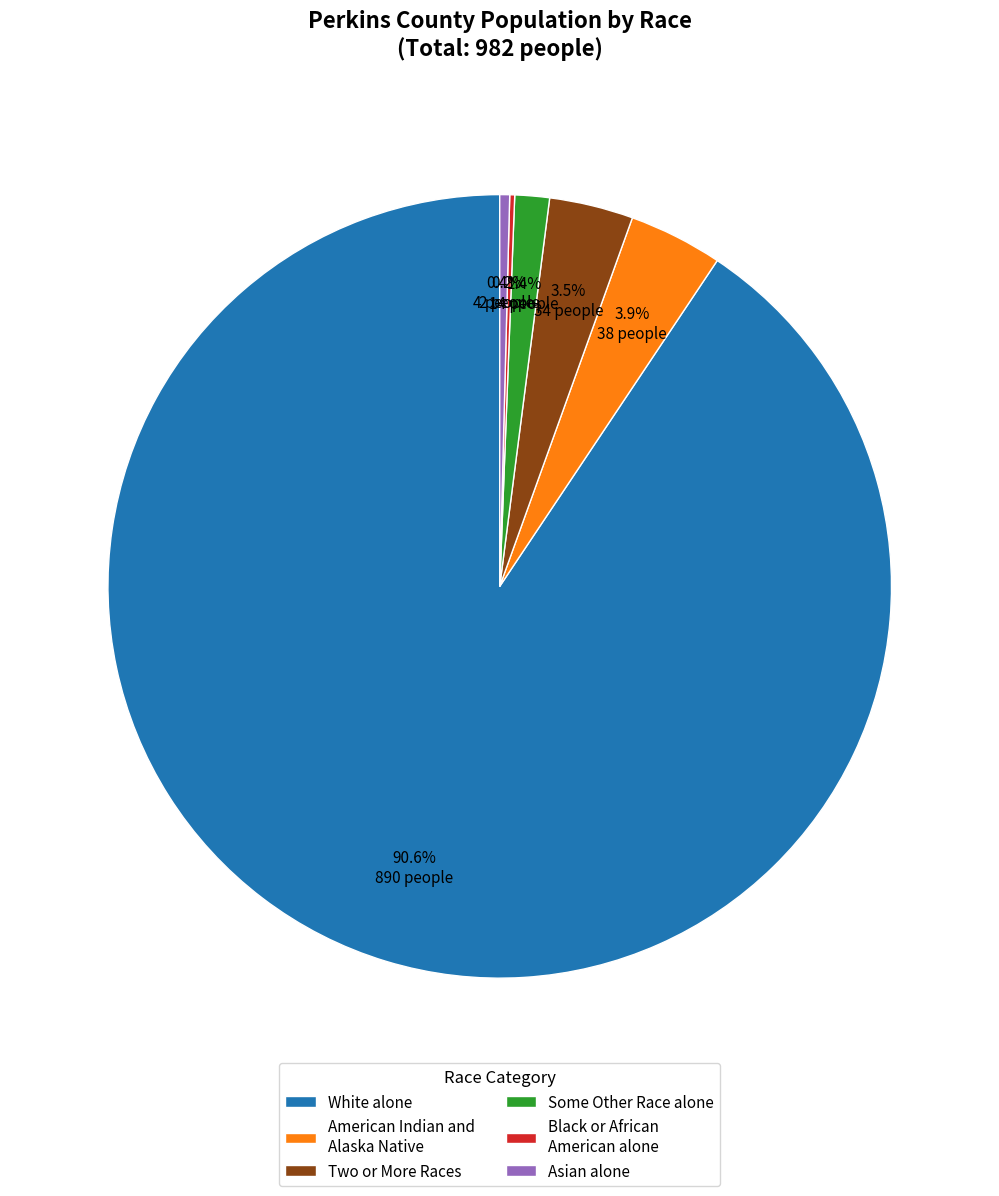

What percentage is NOT represented by White alone?

9.4%